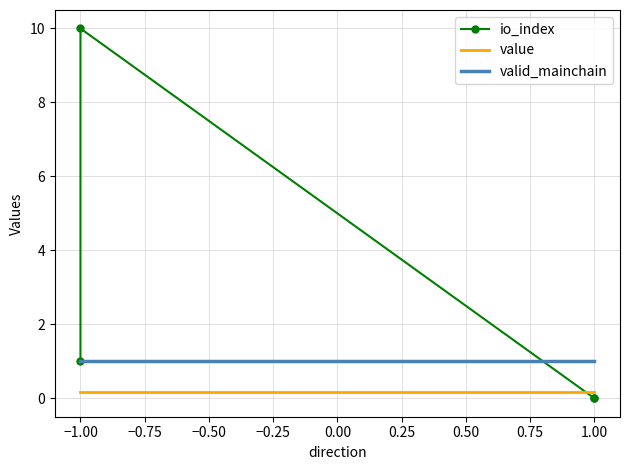

Reading right to left, extract all data points from this chart.

io_index: 0.0	0.0	10.0	1.0
value: 0.2	0.2	0.2	0.2
valid_mainchain: 1.0	1.0	1.0	1.0